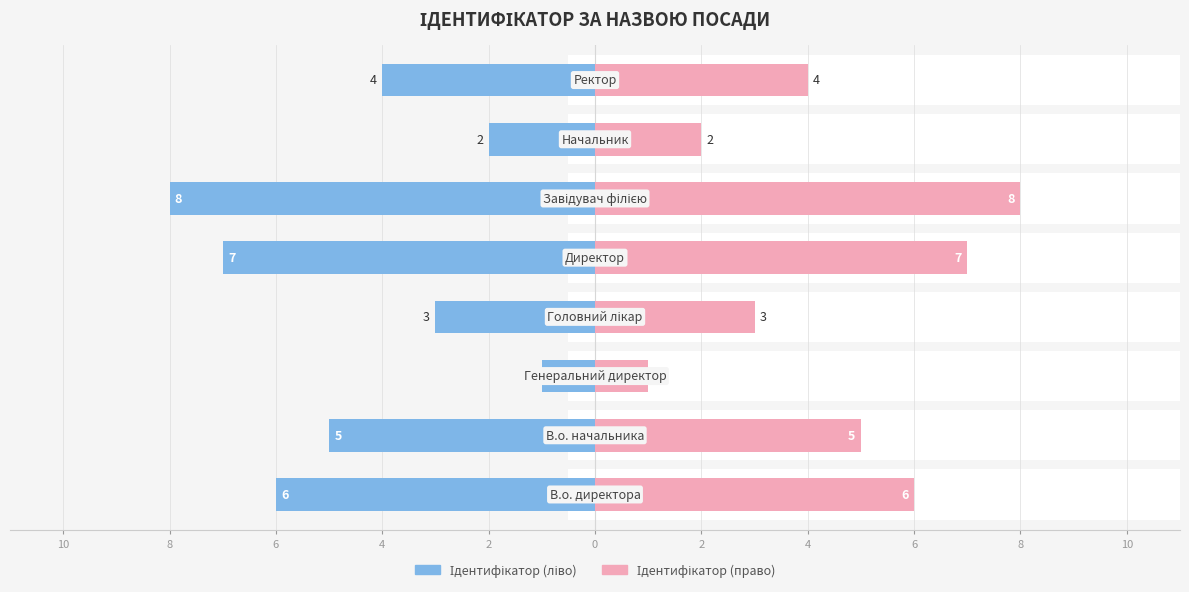

Reading right to left, what are all the values shown in this chart?

Ідентифікатор (ліво): -4	-2	-8	-7	-3	-1	-5	-6
Ідентифікатор (право): 4	2	8	7	3	1	5	6